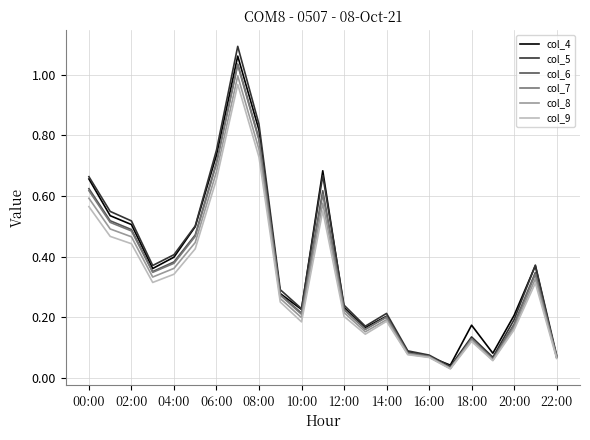

In col_5, how many points are higher than both neighbors (excluding endpoints)?

5